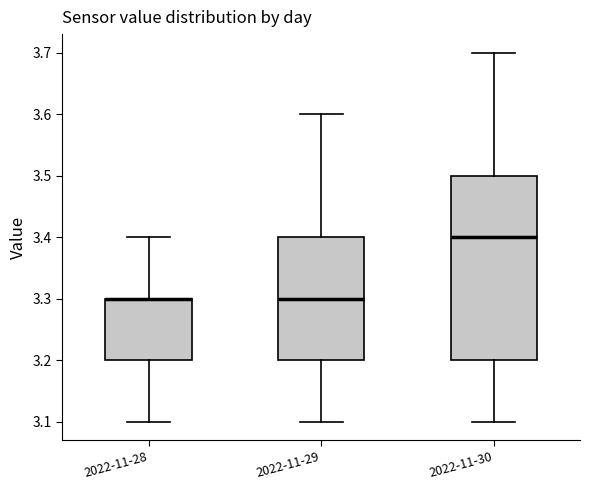

Reading left to right, read every box against the y-axis: the position of its median line, the range the box covers, and the ends of its whiskers. The values are not printed on the chart, so give them approximately, as read against the axis.

2022-11-28: median 3.3 (drawn on the box's upper edge), box 3.2 to 3.3, whiskers 3.1 to 3.4
2022-11-29: median 3.3, box 3.2 to 3.4, whiskers 3.1 to 3.6
2022-11-30: median 3.4, box 3.2 to 3.5, whiskers 3.1 to 3.7